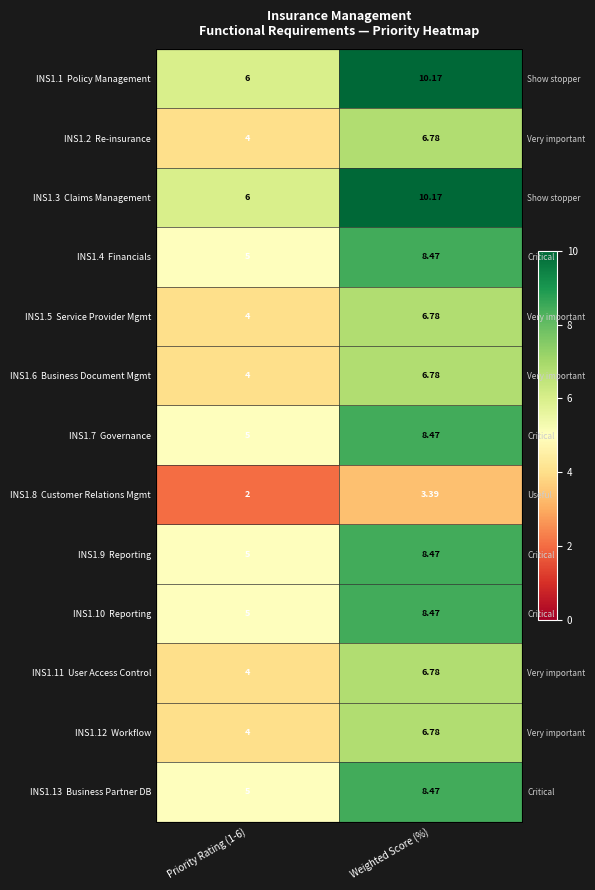

At which category is the sum across all series the highest?

Weighted Score (%)